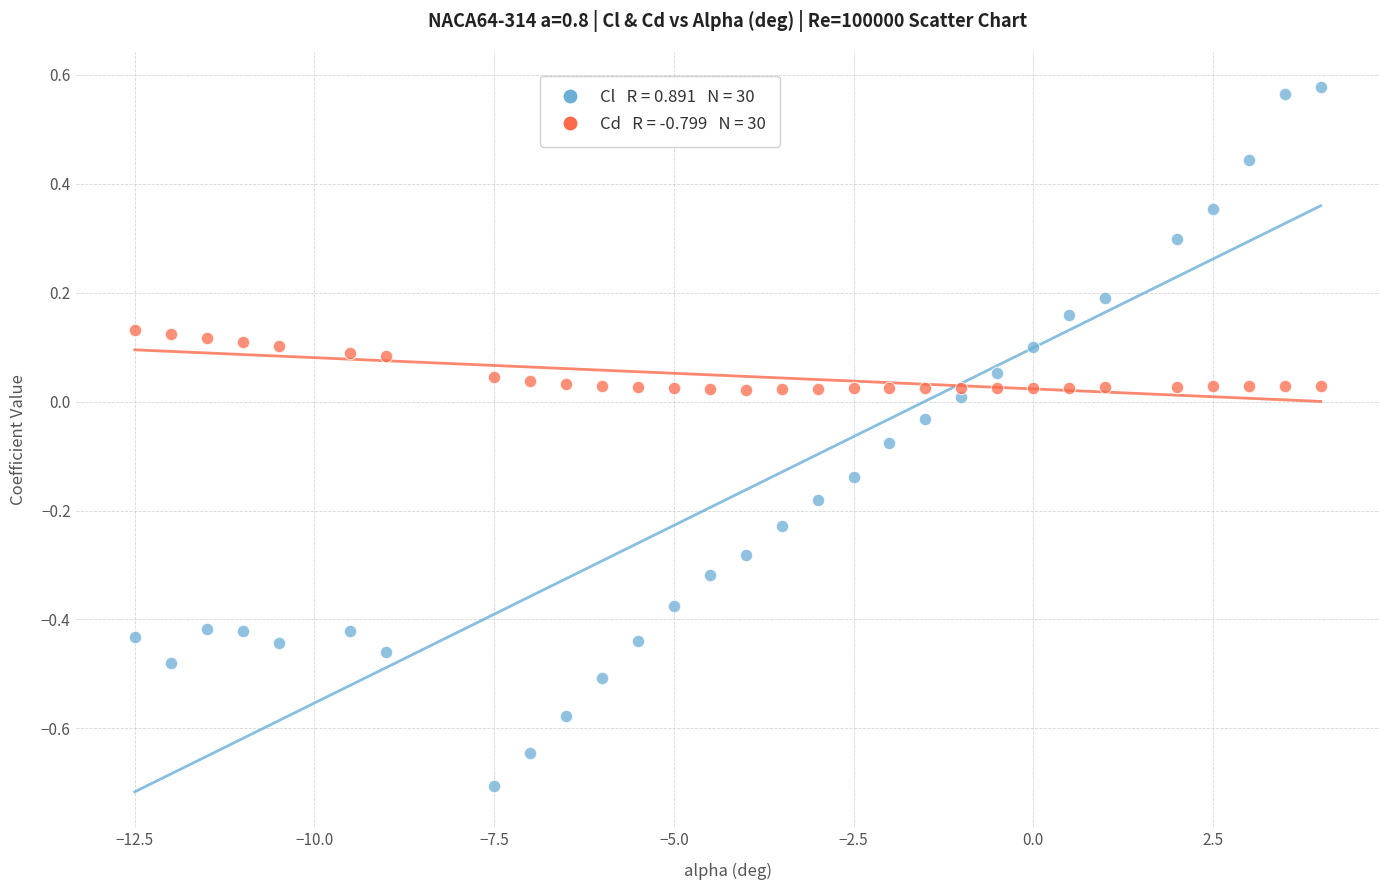

Across all data points, what is the range of X values (max minus min)?

16.5